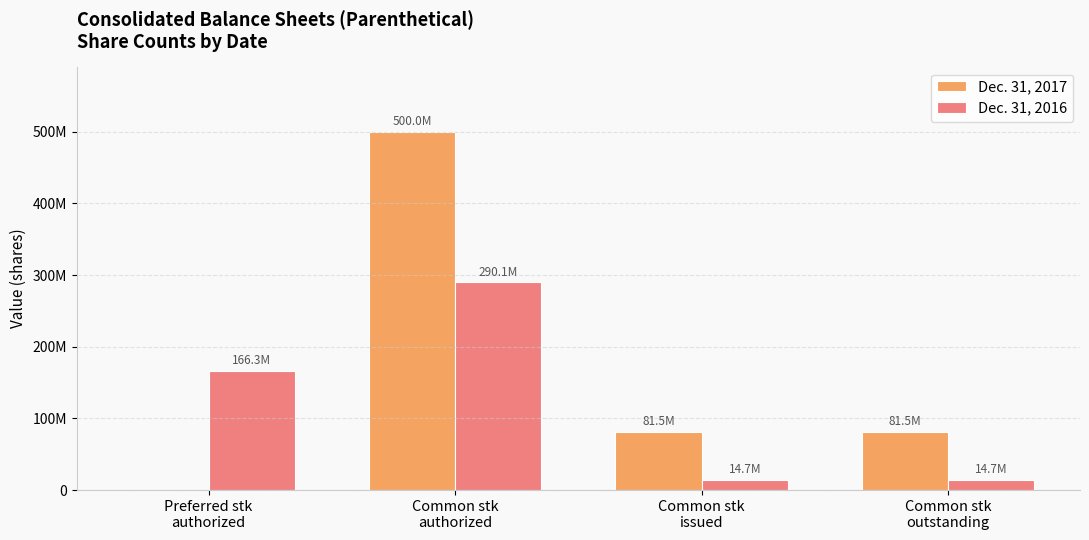

What is the difference between the second highest and minimum values in the Dec. 31, 2017 series?

81468891